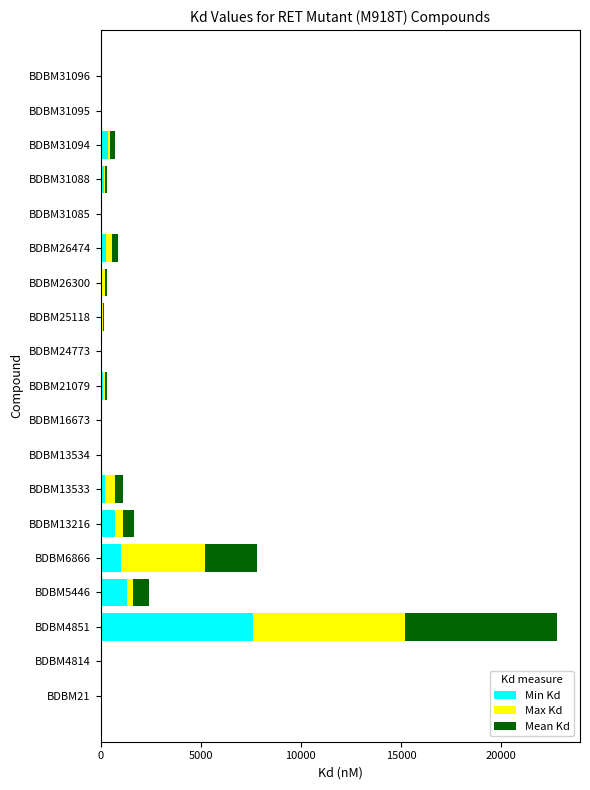

What is the maximum value for Min Kd?

7600.0